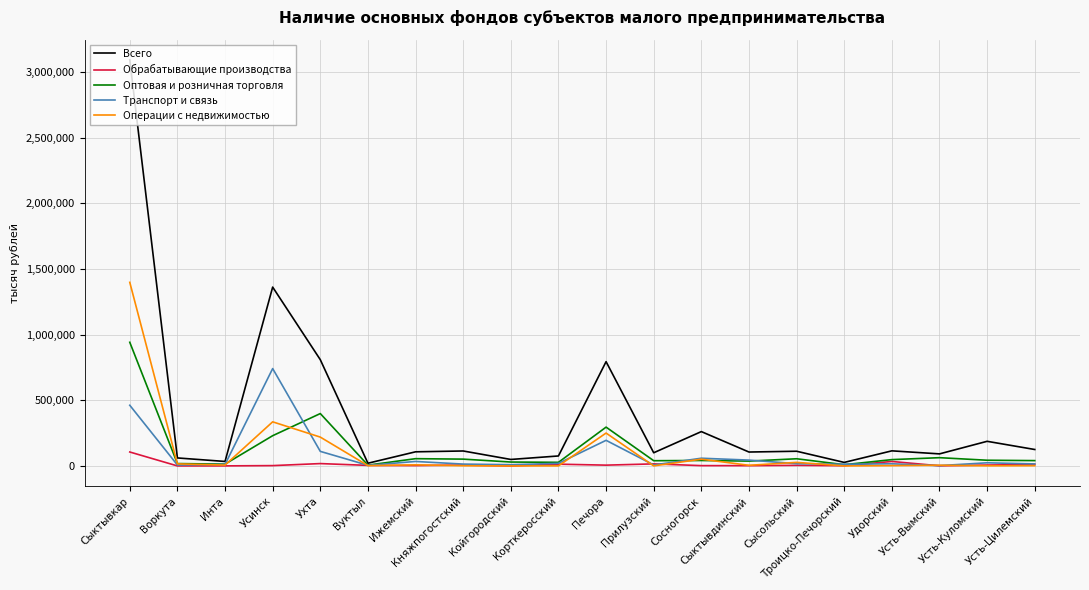

Rank the series by their maximum value, from lowest to highest.

Обрабатывающие производства, Транспорт и связь, Оптовая и розничная торговля, Операции с недвижимостью, Всего